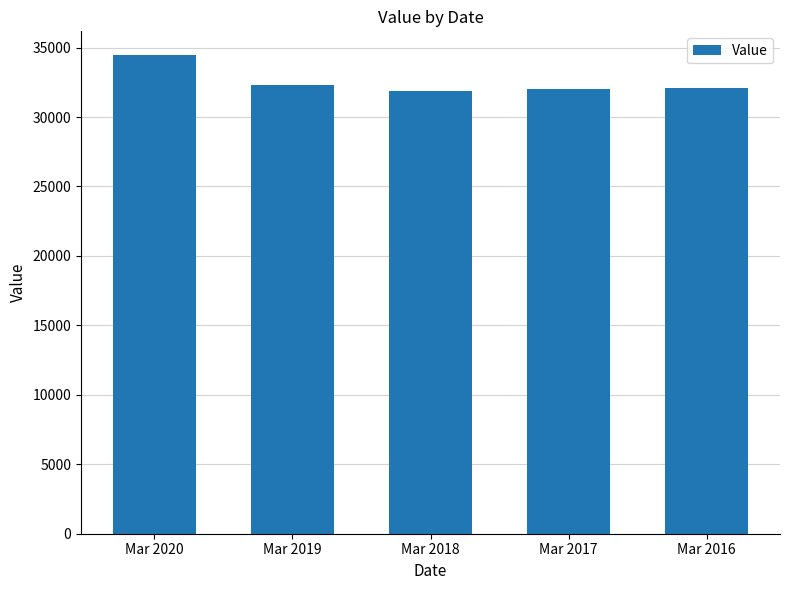

What is the difference between the values at Mar 2016 and Mar 2020?

2355